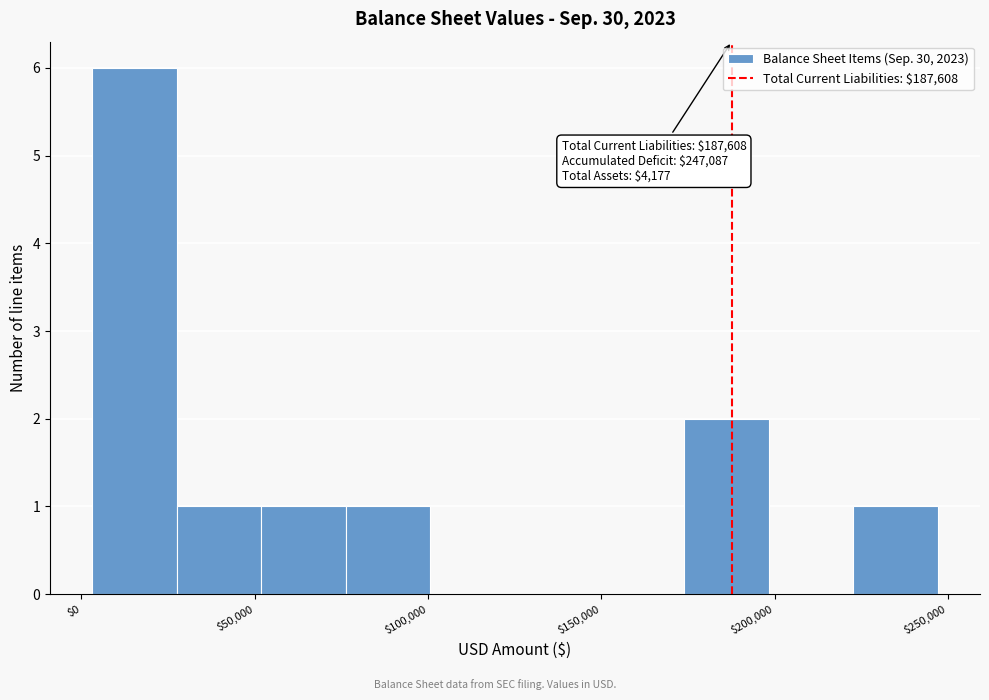

Which range on the x-axis has the tallest bar?

5000 to 30000